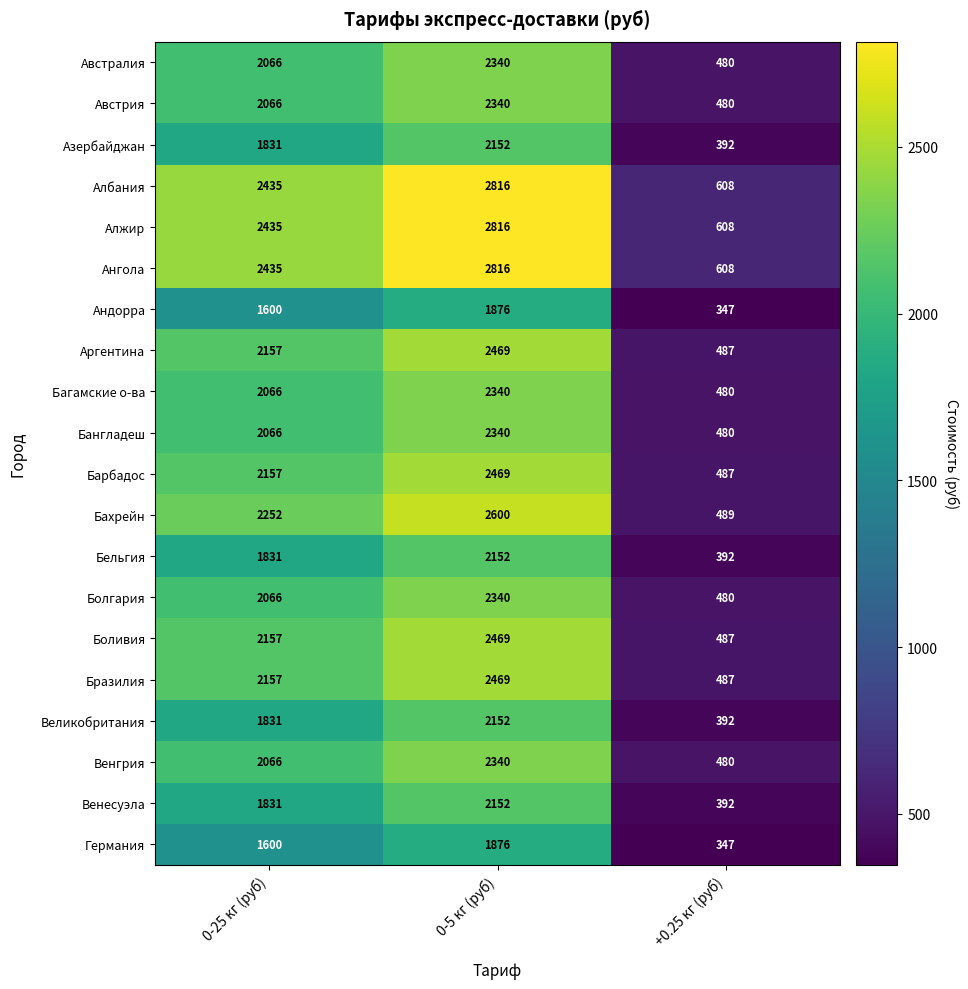

What is the total value across all series at 0-25 кг (руб)?

41105